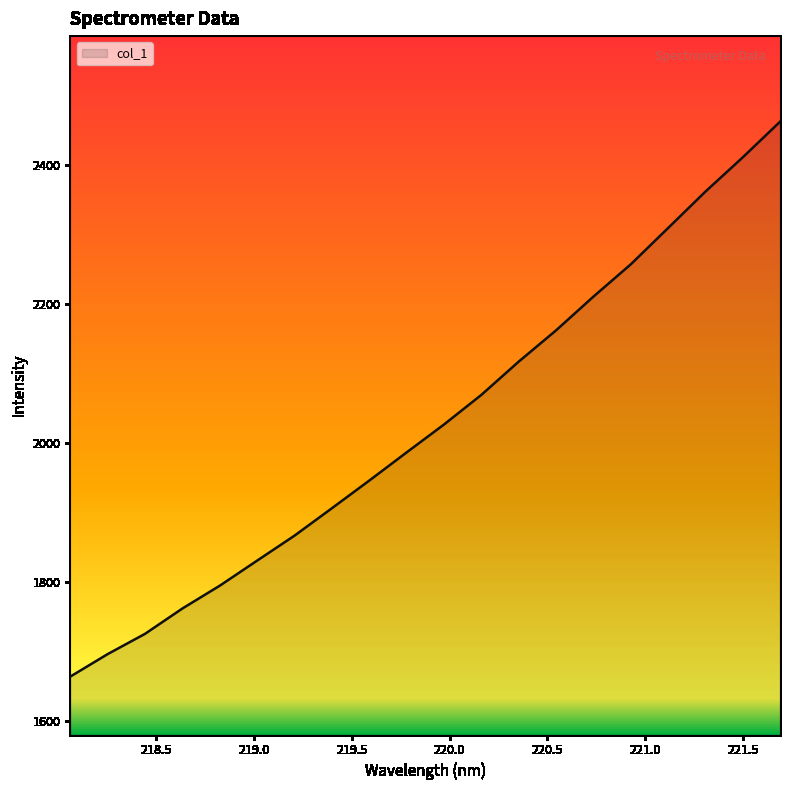

What is the greatest value displayed?

2461.6